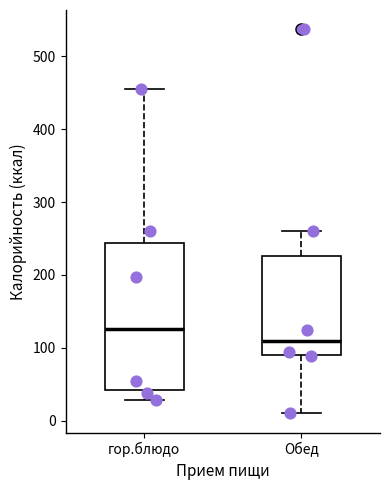

Reading left to right, transcribe this box plot: for each box, give where its median line is, the range the box spans, and where its two whiskers end, as read against the y-axis. The values are not printed on the chart, so give them approximately, as read against the axis.

гор.блюдо: median 130, box 40 to 240, whiskers 30 to 460
Обед: median 110, box 90 to 230, whiskers 10 to 260